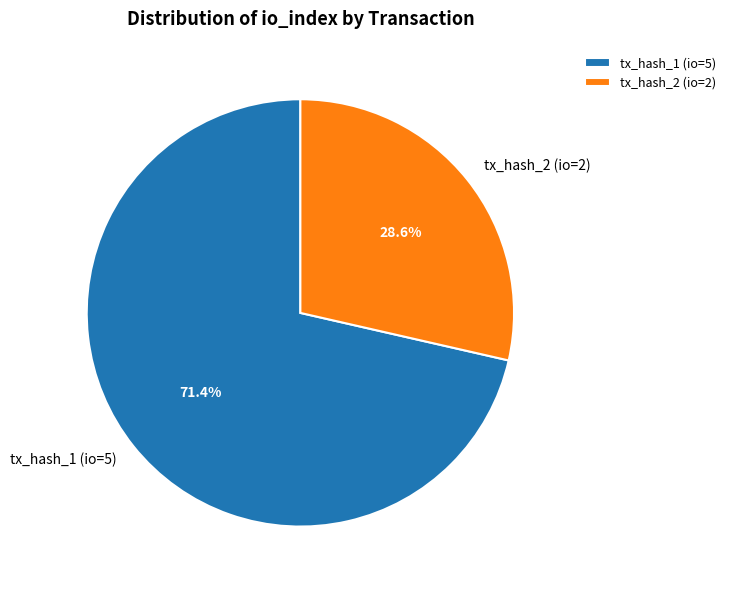

Do tx_hash_2 (io=2) and tx_hash_1 (io=5) together represent more than half of the pie?

Yes